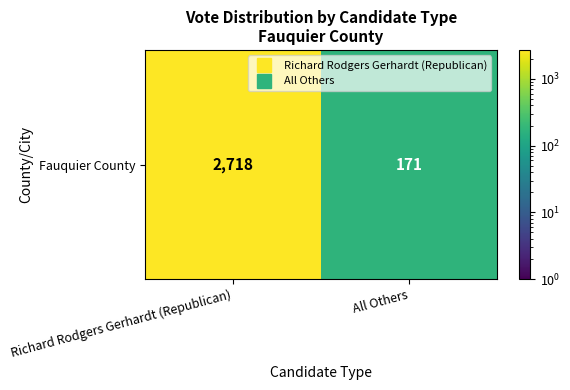

How many series are shown in this chart?

1